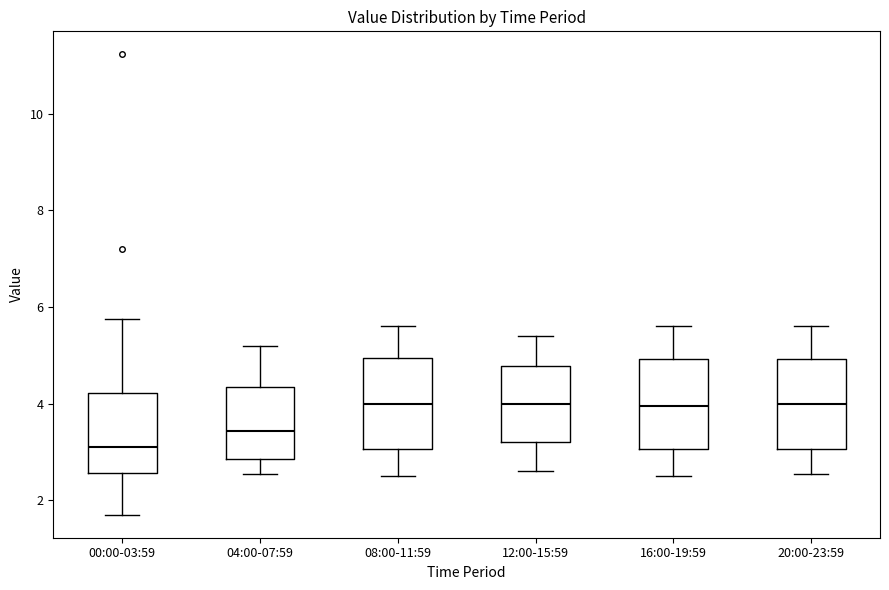

Reading left to right, transcribe this box plot: for each box, give where its median line is, the range the box spans, and where its two whiskers end, as read against the y-axis. The values are not printed on the chart, so give them approximately, as read against the axis.

00:00-03:59: median 3.2, box 2.6 to 4.2, whiskers 1.8 to 5.8
04:00-07:59: median 3.4, box 2.8 to 4.4, whiskers 2.6 to 5.2
08:00-11:59: median 4.0, box 3.0 to 5.0, whiskers 2.6 to 5.6
12:00-15:59: median 4.0, box 3.2 to 4.8, whiskers 2.6 to 5.4
16:00-19:59: median 4.0, box 3.0 to 5.0, whiskers 2.6 to 5.6
20:00-23:59: median 4.0, box 3.0 to 5.0, whiskers 2.6 to 5.6